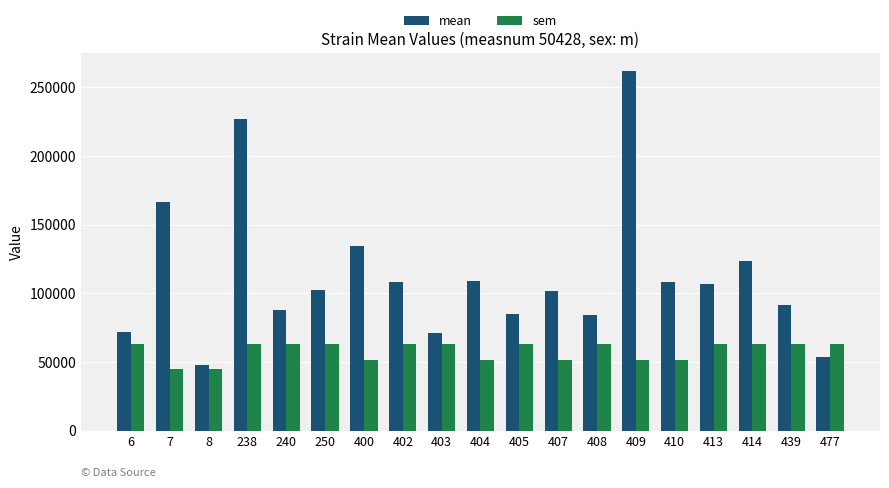

Does the chart contain any negative values?

No